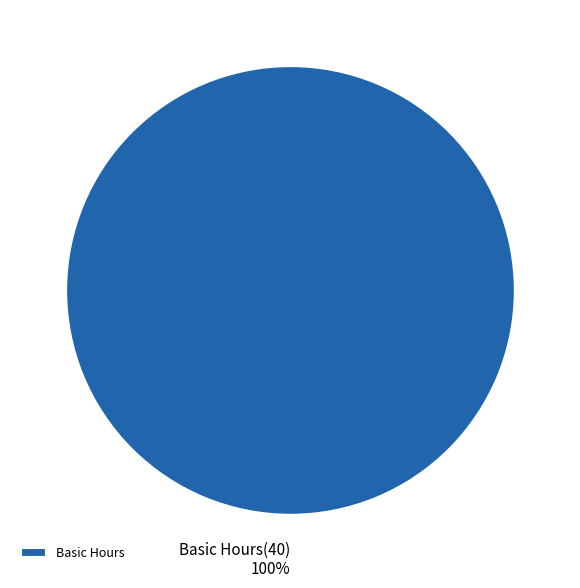

True or false: Basic Hours accounts for 93% of the total.

False